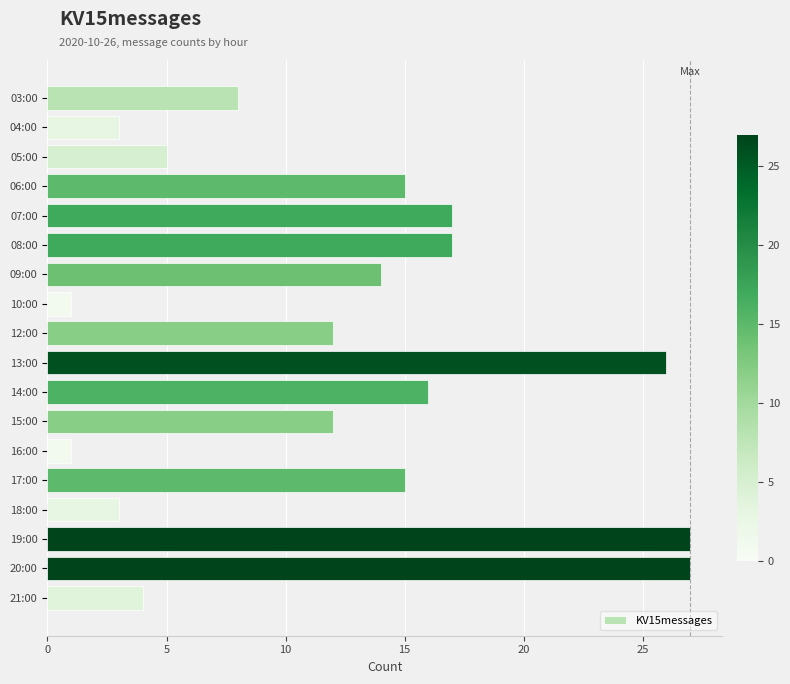

What is the label of the 12th bar from the top?

15:00